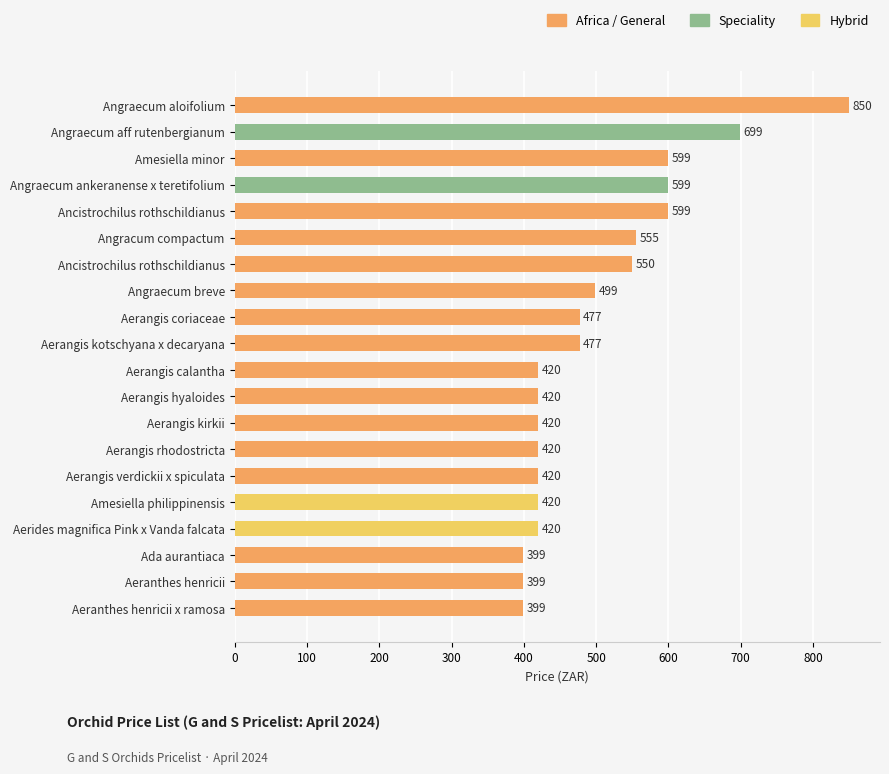

How many bars are there in total?

20